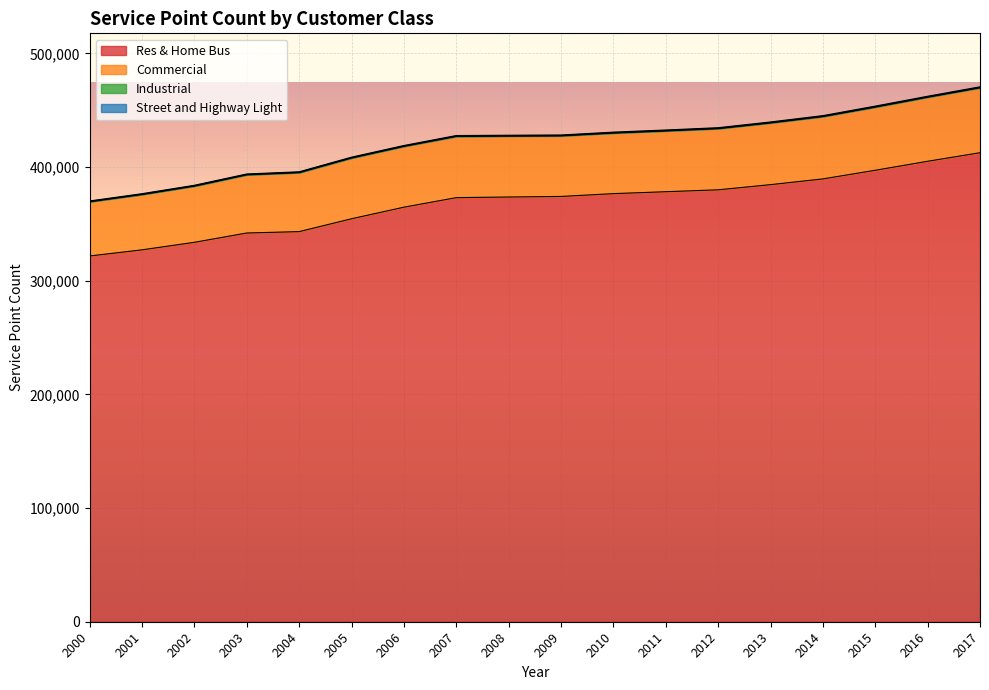

Rank the series at 2014 from lowest to highest value.

Industrial, Street and Highway Light, Commercial, Res & Home Bus